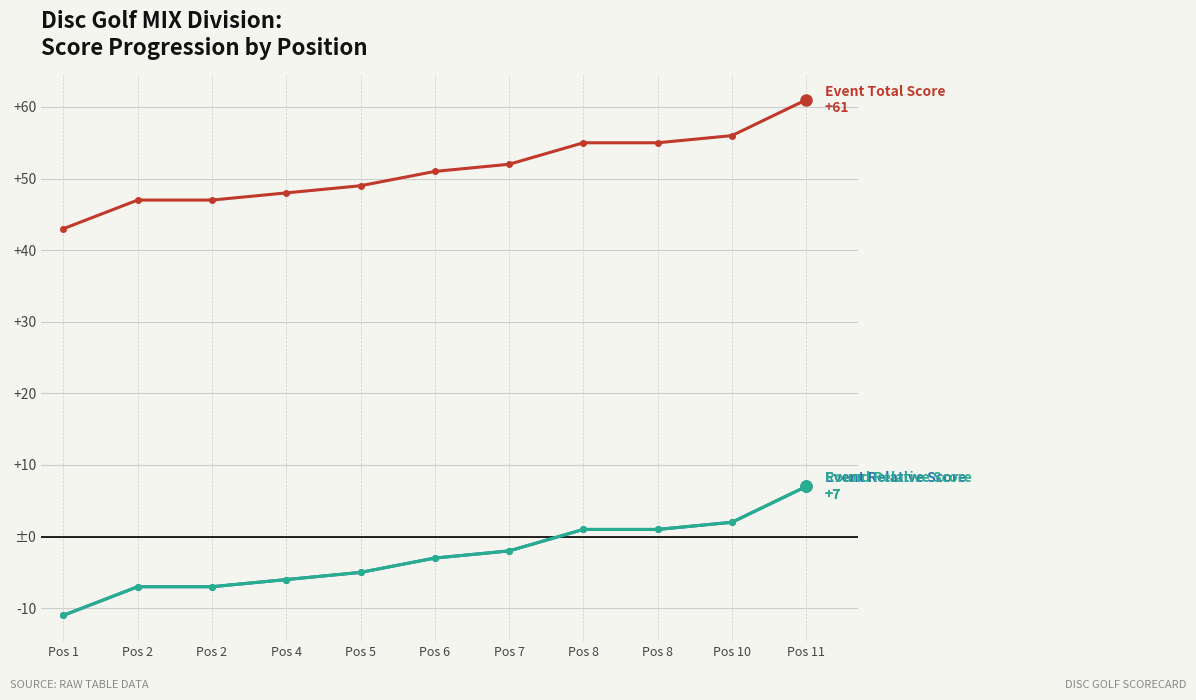

Is this an area chart (filled region under the line)?

No